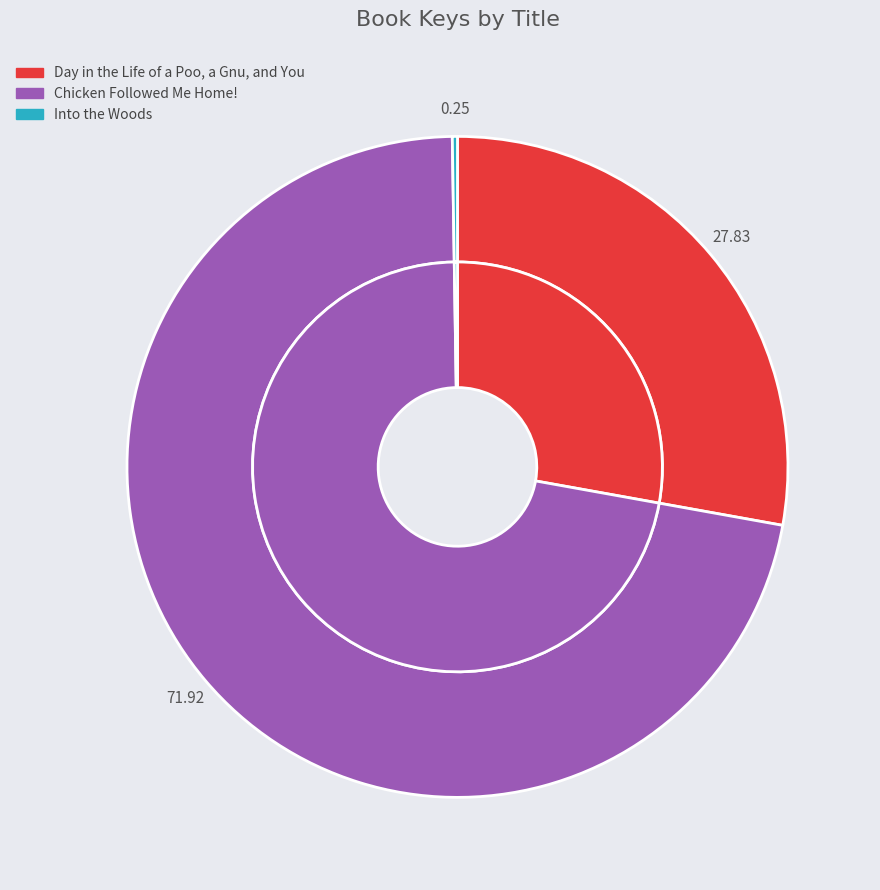

To the nearest percent, what percentage of the pie is Chicken Followed Me Home!?

72%